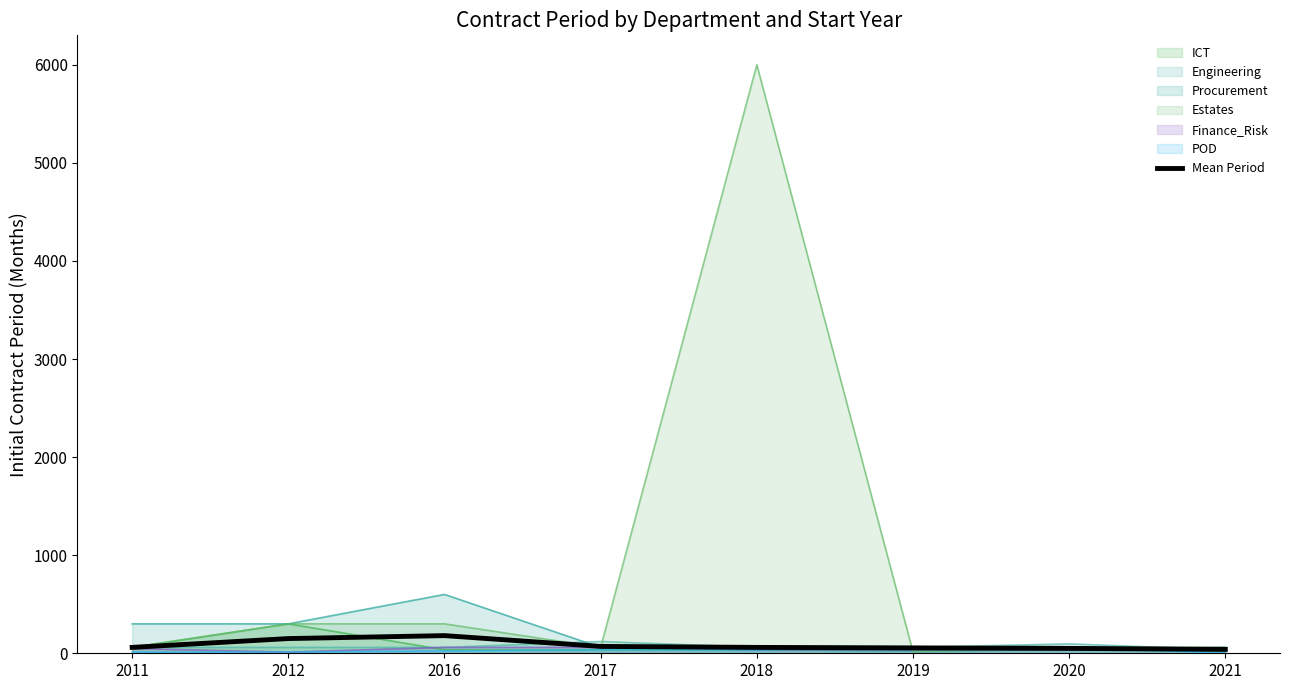

Count the number of data series in this chart.

7